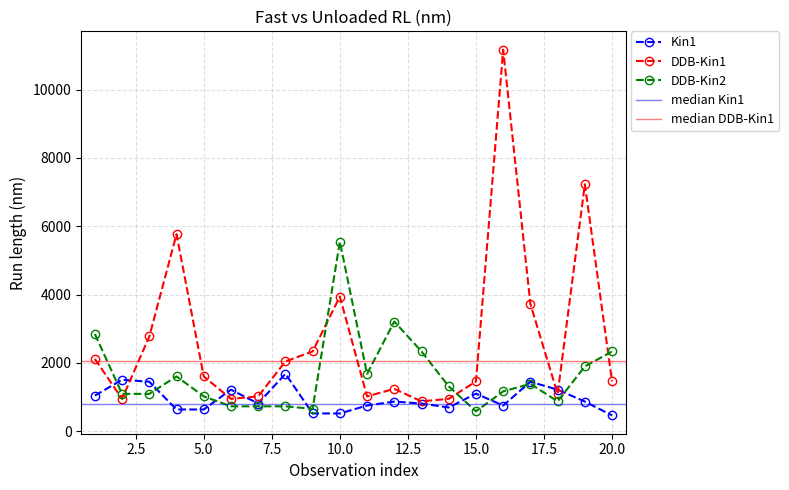

Rank the series by their average value, from highest to lowest.

DDB-Kin1, DDB-Kin2, Kin1